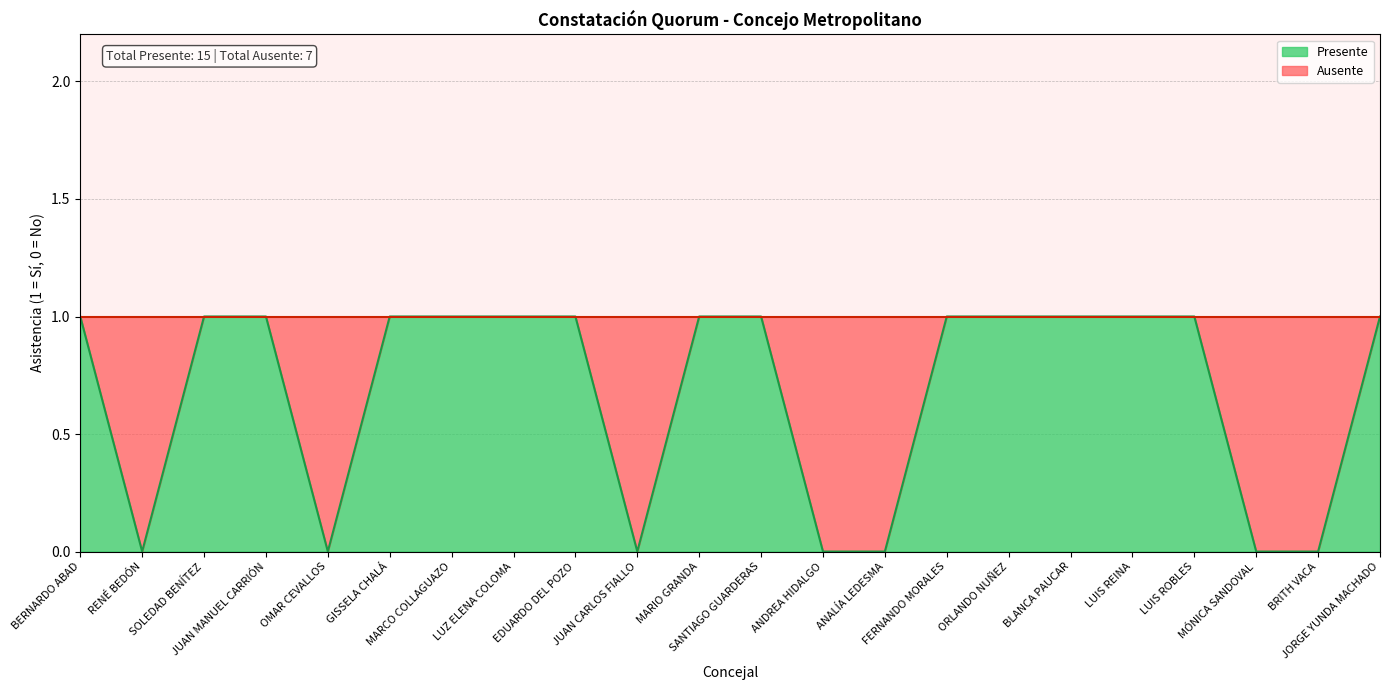

True or false: the data shows 1 at SANTIAGO GUARDERAS.

True